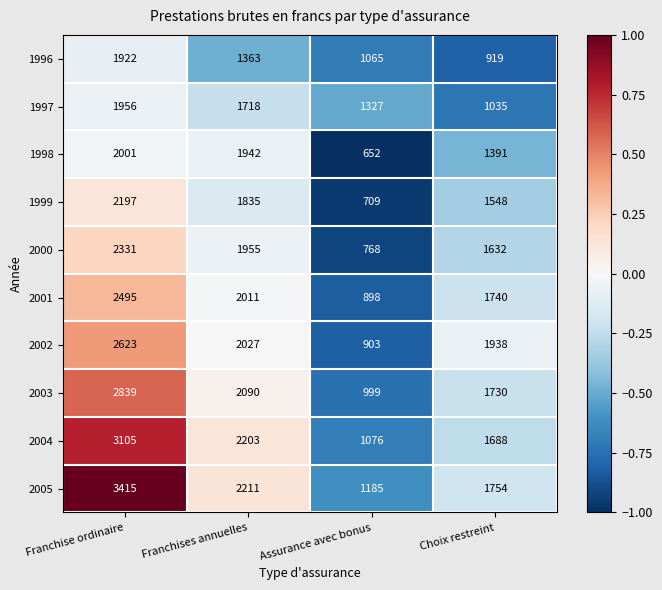

List the labels in order of 1999 value, smallest first.

Assurance avec bonus, Choix restreint, Franchises annuelles, Franchise ordinaire